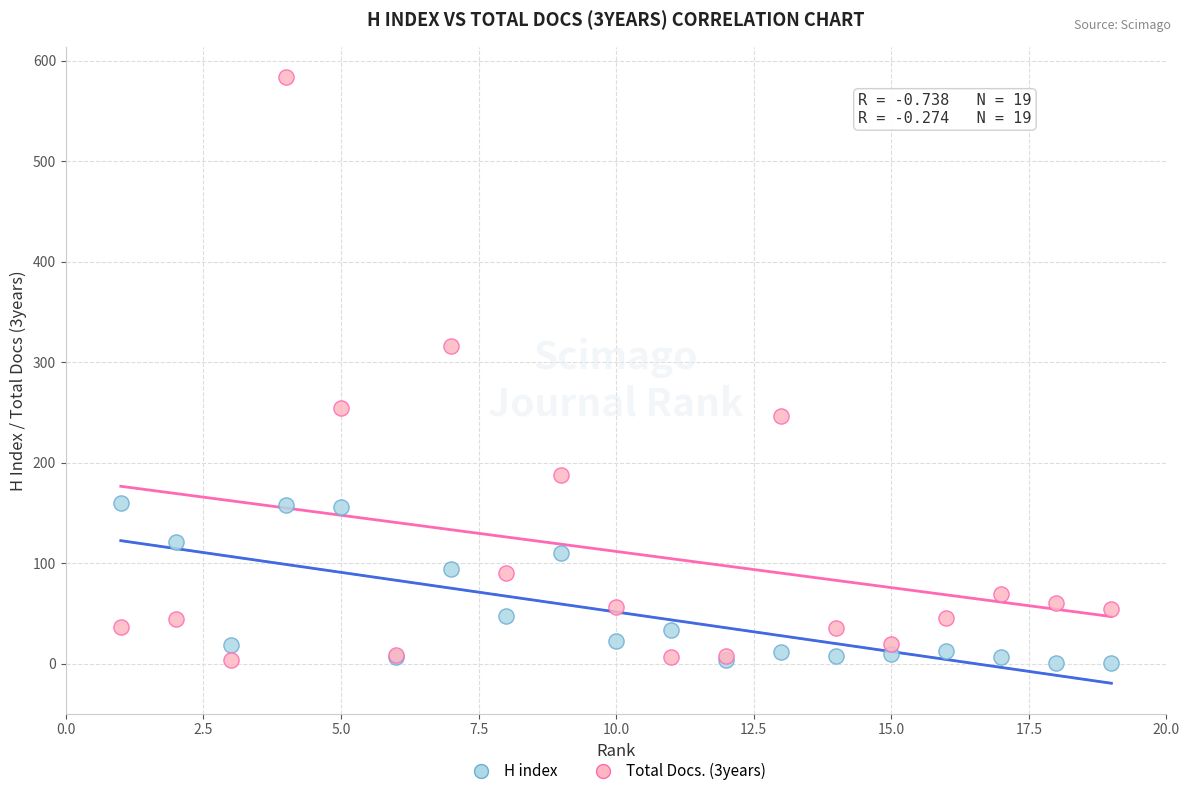

Which series contains the highest Y value?

Total Docs. (3years)